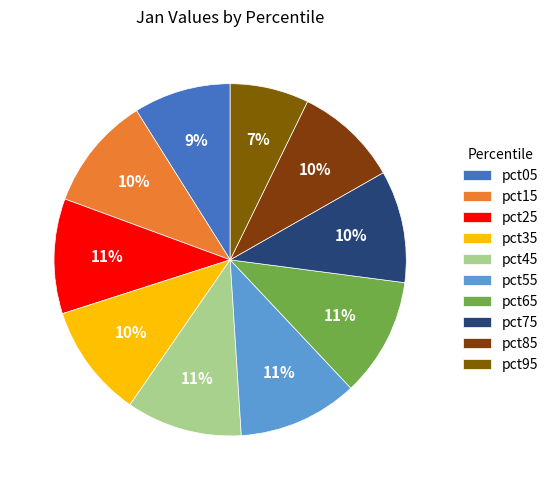

Count the number of slices in the pie.

10